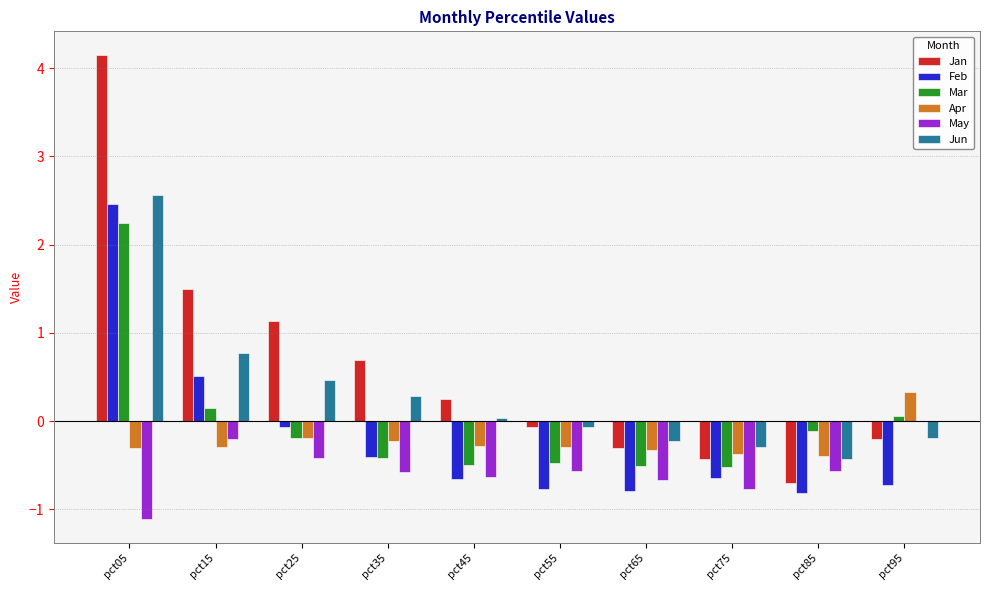

What is the total value across all series at pct25?

0.7